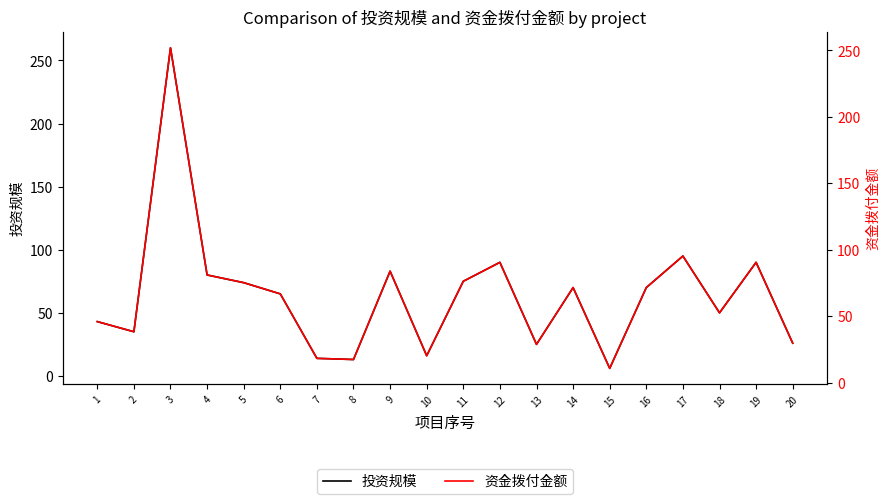

What is the total value across all series at 3?

512.0